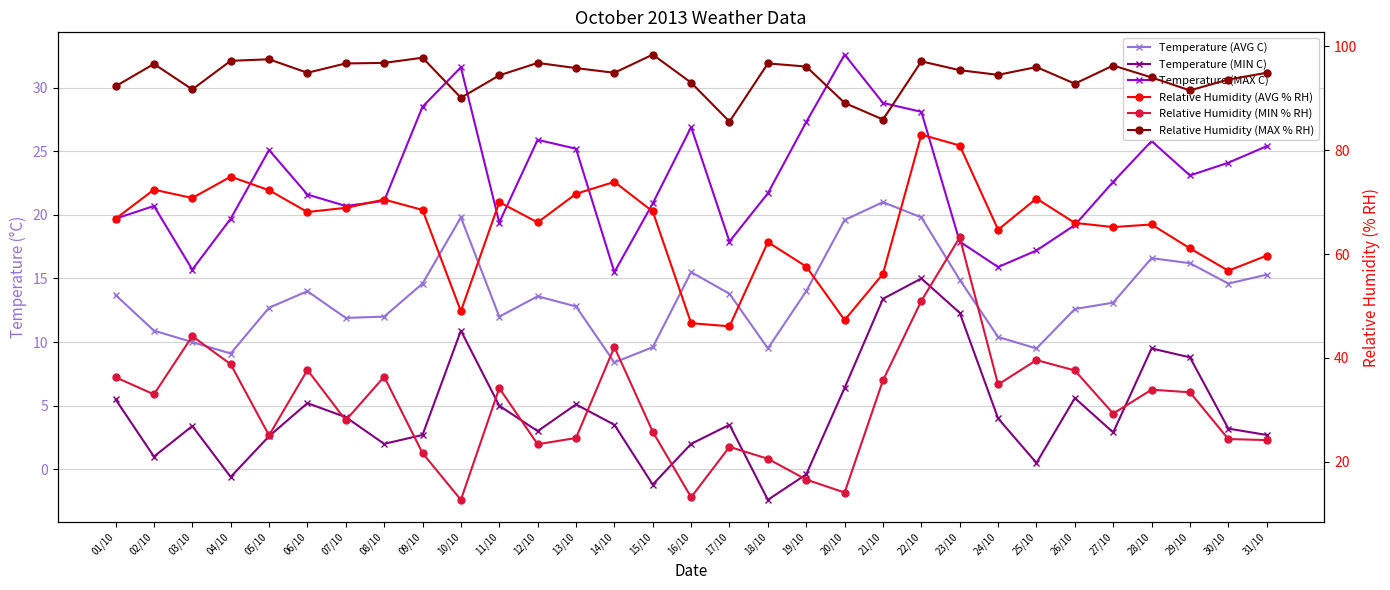

How many distinct data groups are displayed?

6